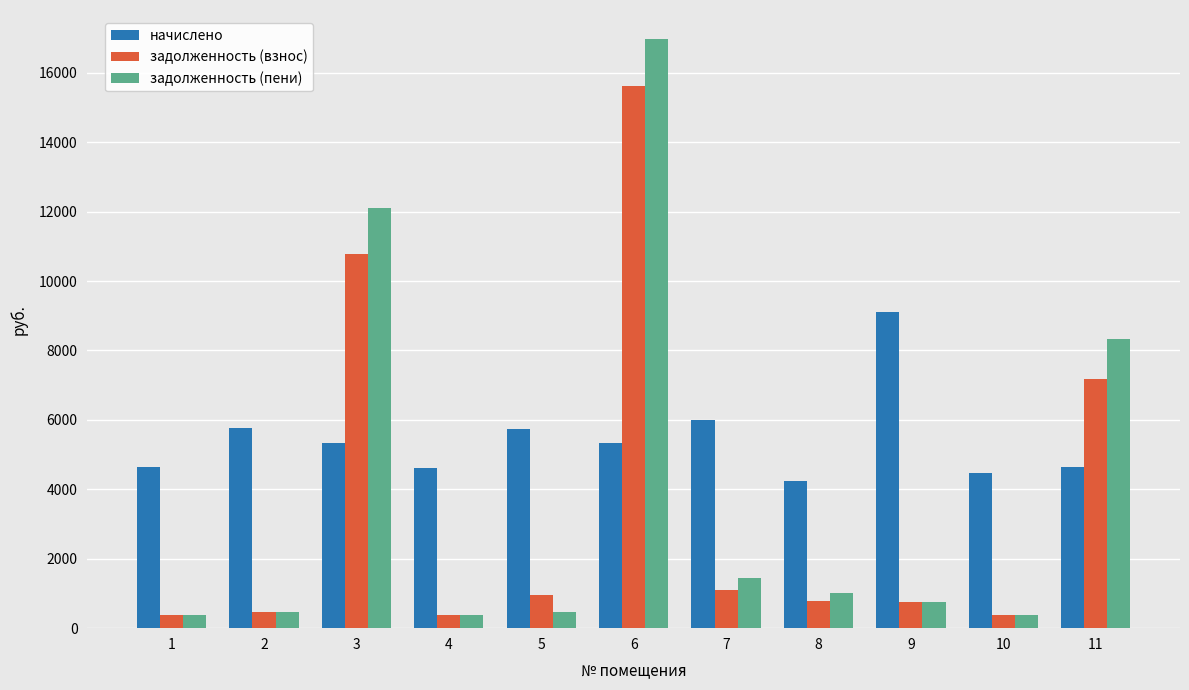

What is the approximate value of задолженность (взнос) at 5?

957.1